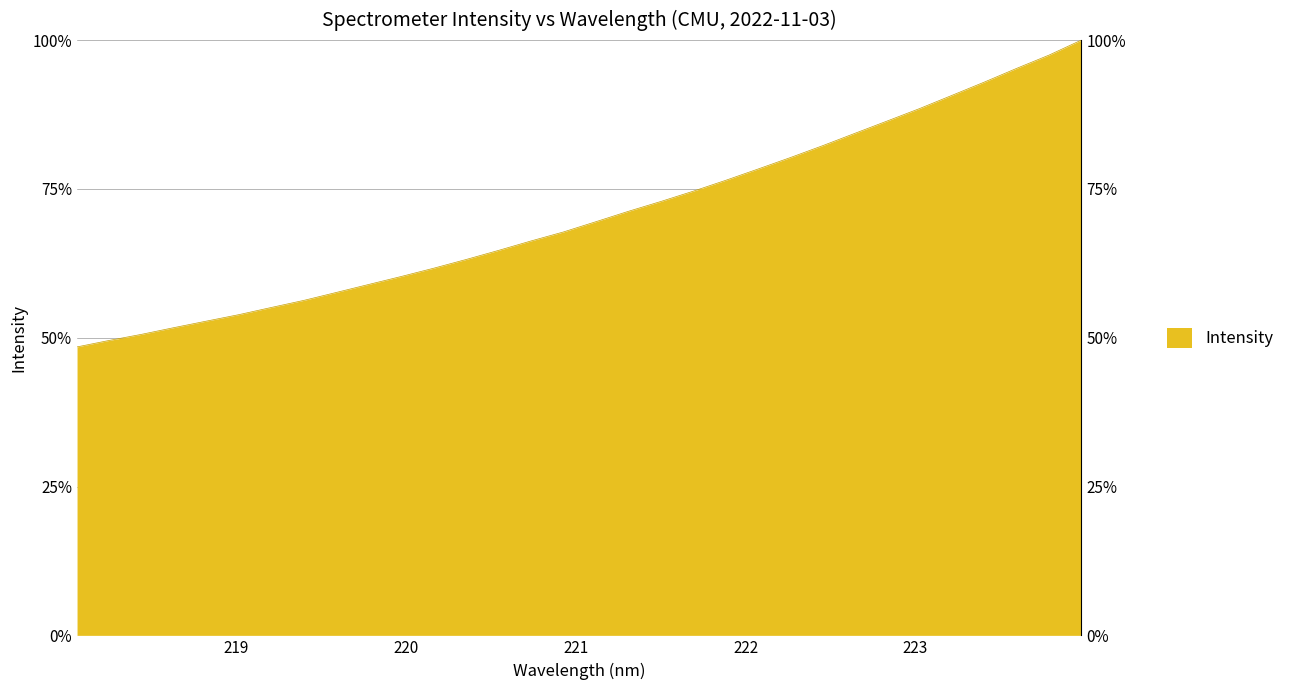

Reading left to right, transcribe all the data shown in this chart.

48.5	49.6	50.6	51.7	52.8	53.9	55.1	56.3	57.6	59.0	60.3	61.7	63.1	64.7	66.2	67.8	69.5	71.2	72.9	74.6	76.4	78.3	80.2	82.2	84.3	86.4	88.5	90.7	92.9	95.3	97.5	100.0